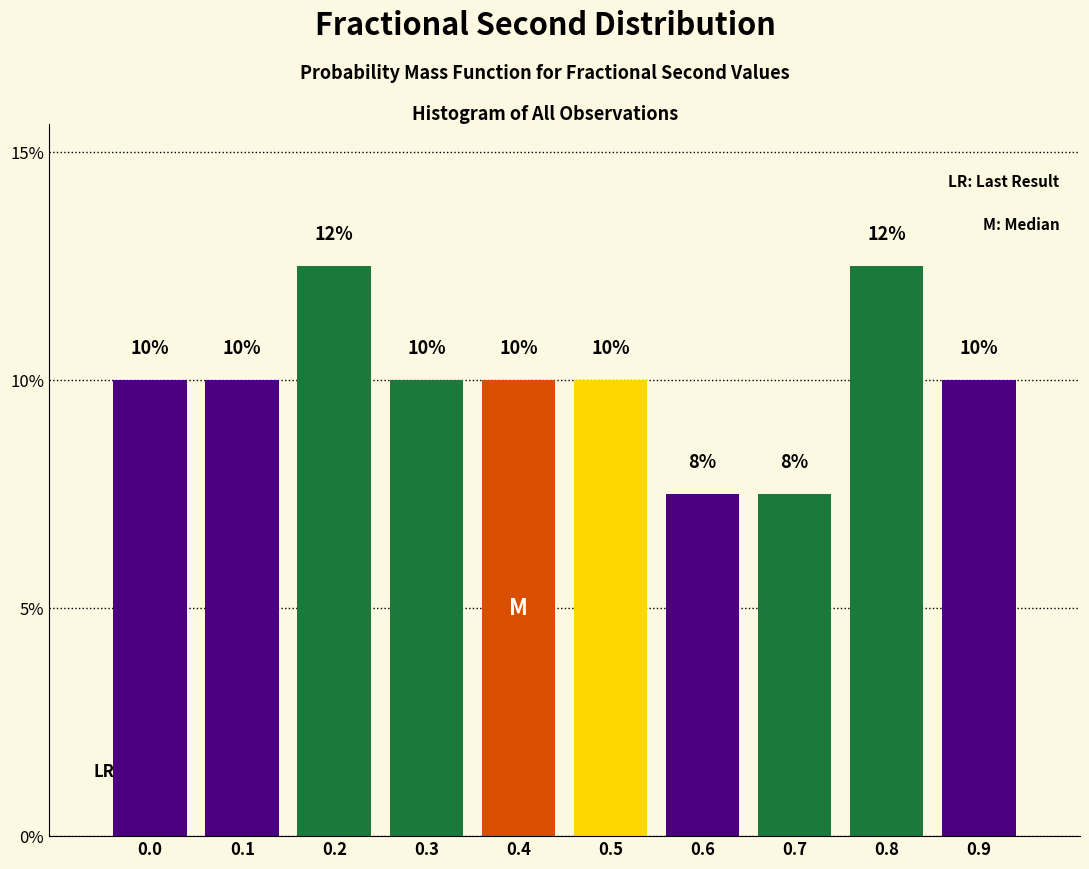

What is the greatest value displayed?

12.5